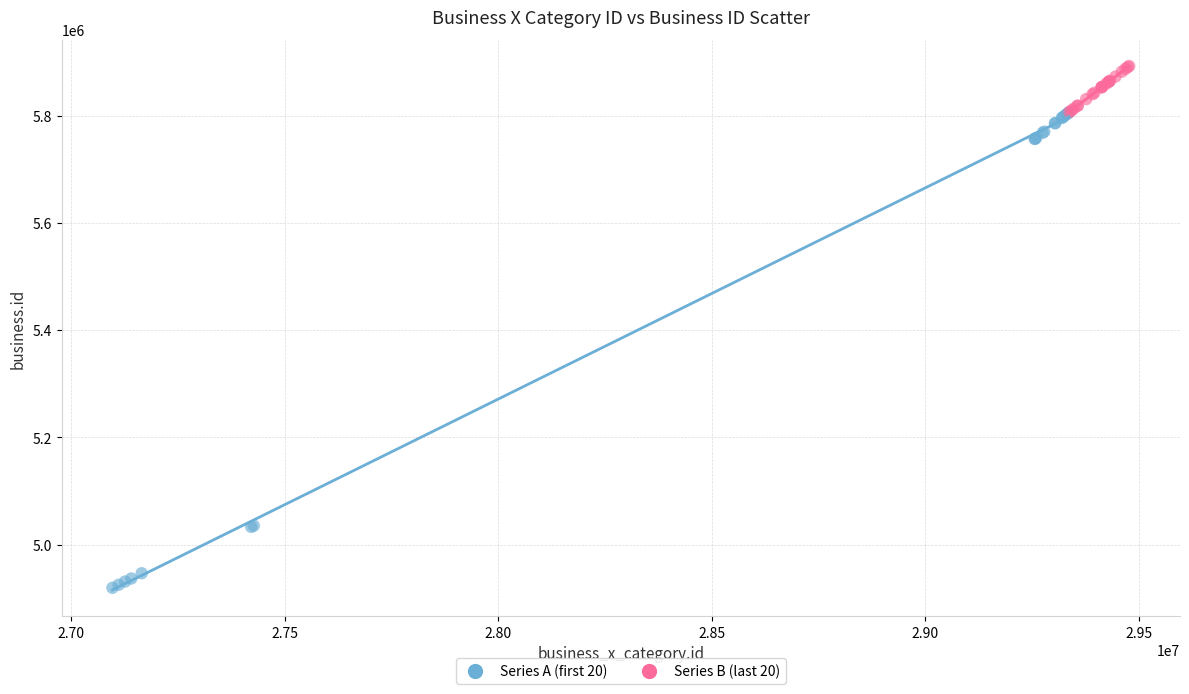

Which series reaches the maximum Y coordinate?

Series B (last 20)